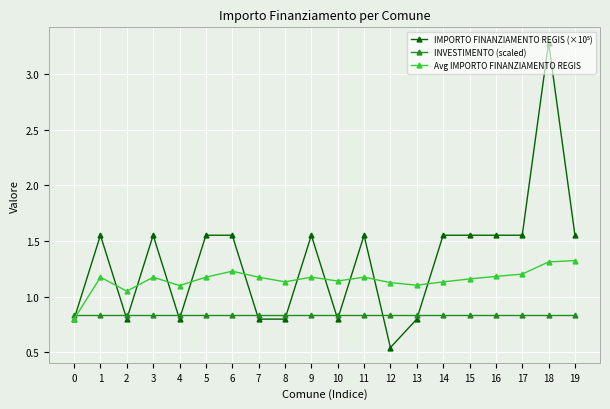

At which category does Avg IMPORTO FINANZIAMENTO REGIS reach its first local valley?

2